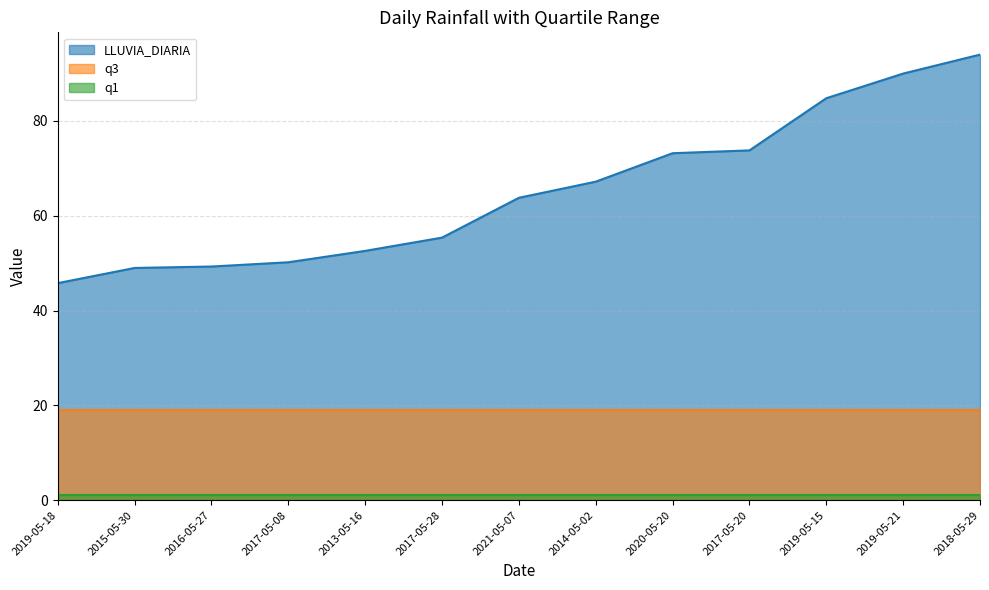

What is the sum of the LLUVIA_DIARIA values at 2017-05-28 and 2016-05-27?

104.7